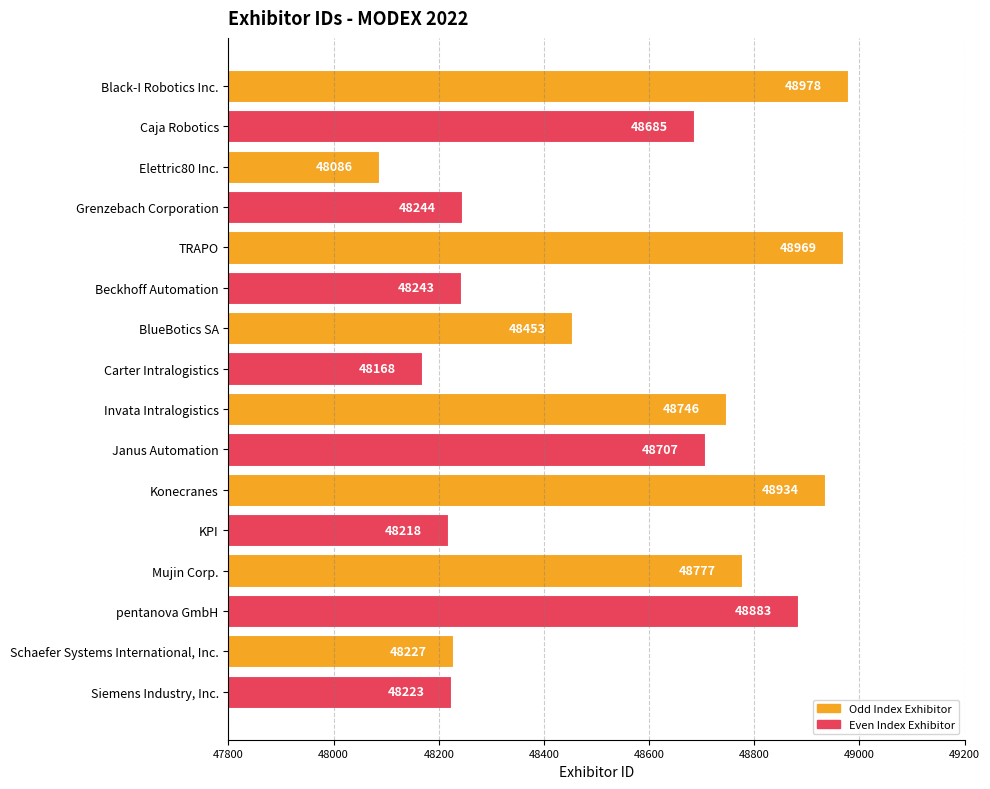

The value at Beckhoff Automation is 69897. True or false?

False